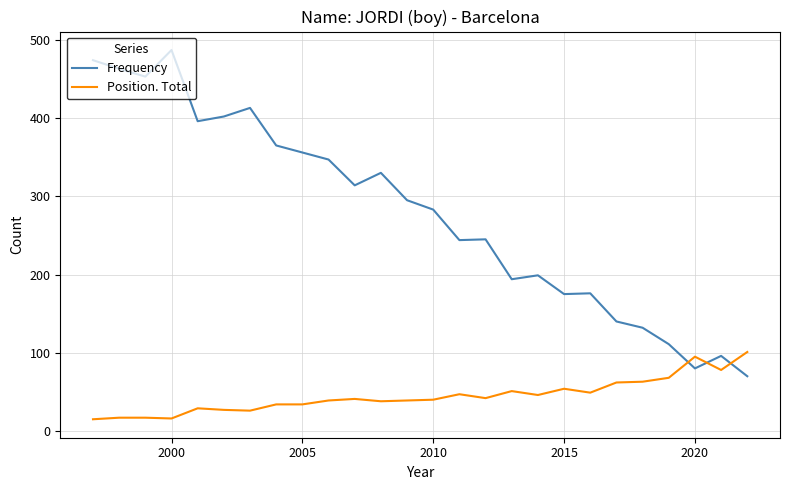

Rank the series by their maximum value, from lowest to highest.

Position. Total, Frequency